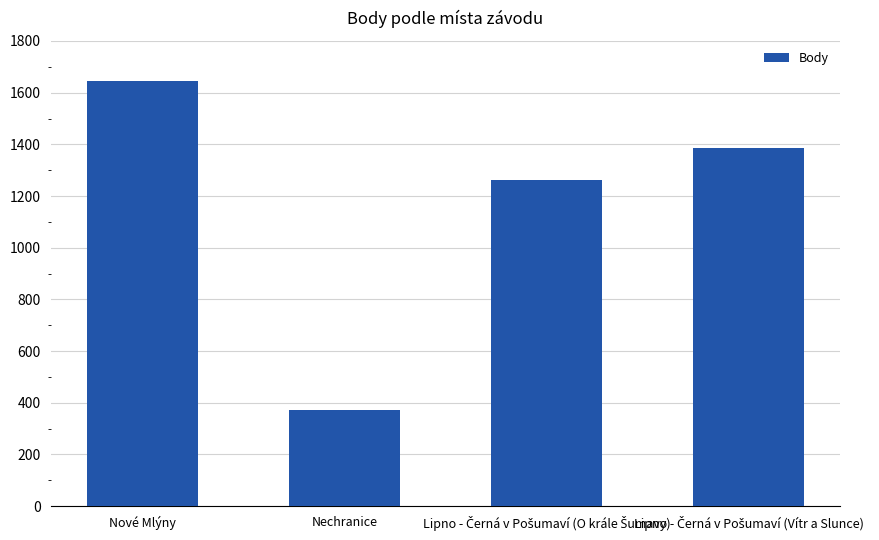

Reading right to left, what are all the values shown in this chart?

1385	1261	371	1647